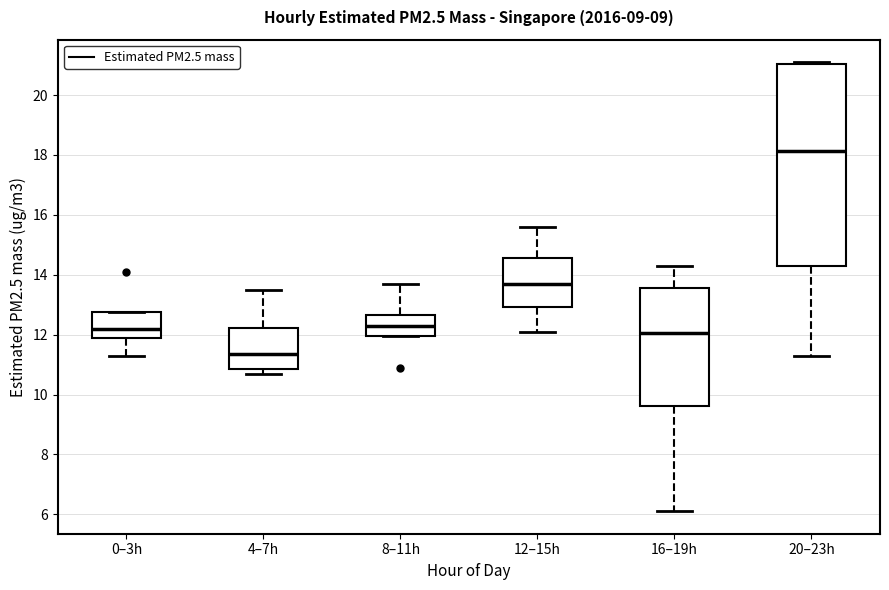

Comparing the boxes themselves (not the whiskers), which one is the tallest?

20–23h